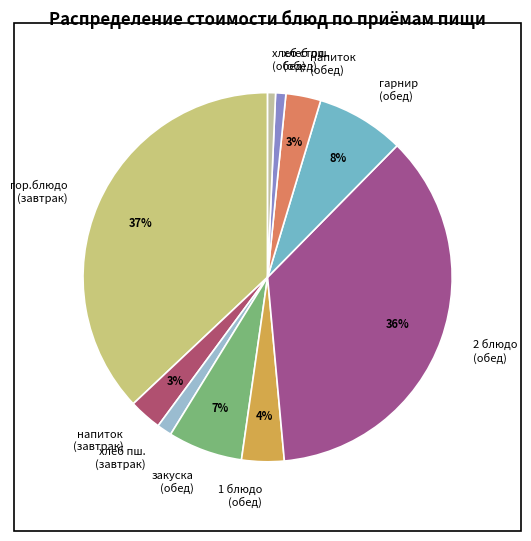

To the nearest percent, what portion does закуска (обед) represent?

7%